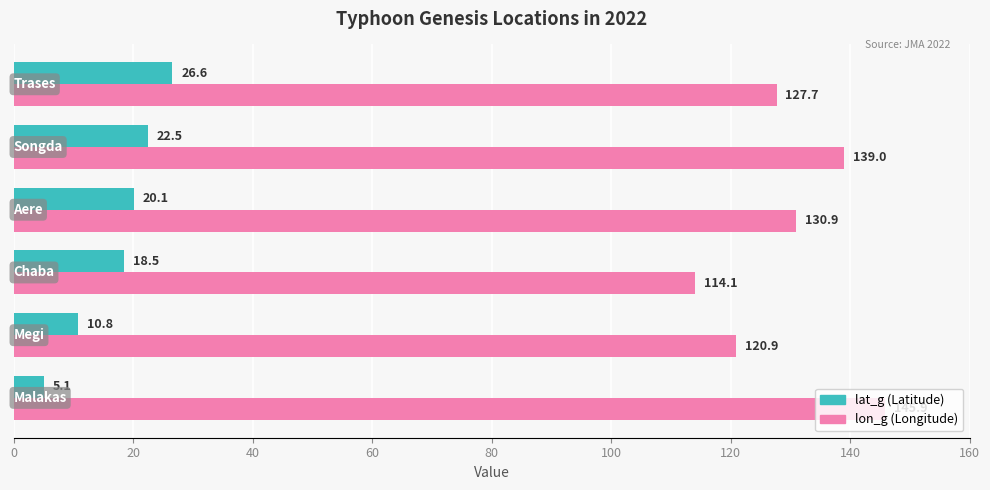

What is the smallest value displayed?

5.1